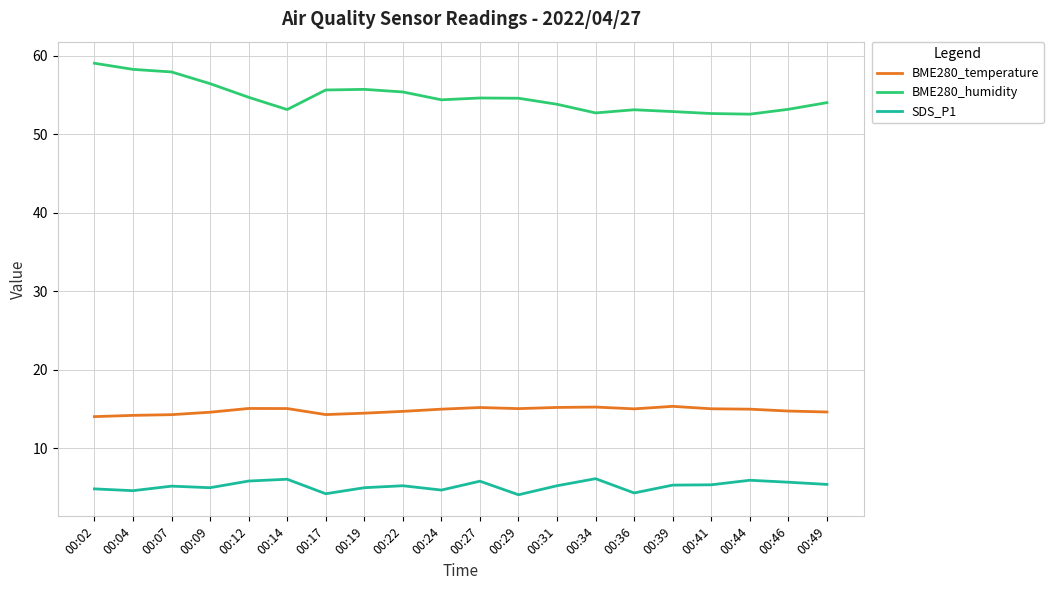

Is it true that SDS_P1 equals 5.8 at 00:27?

True